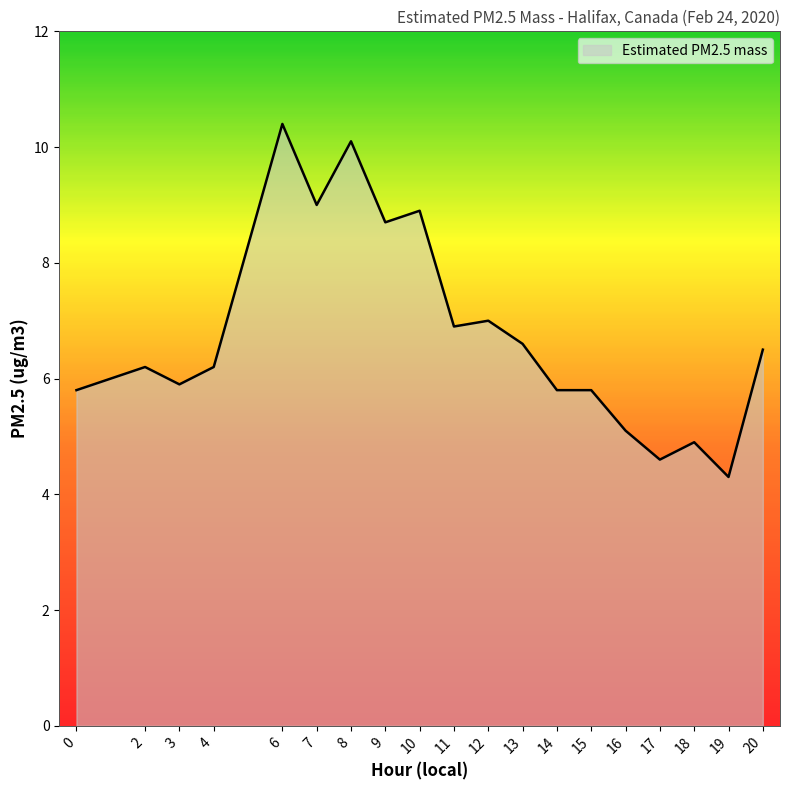

What is the approximate value at 16?

5.1